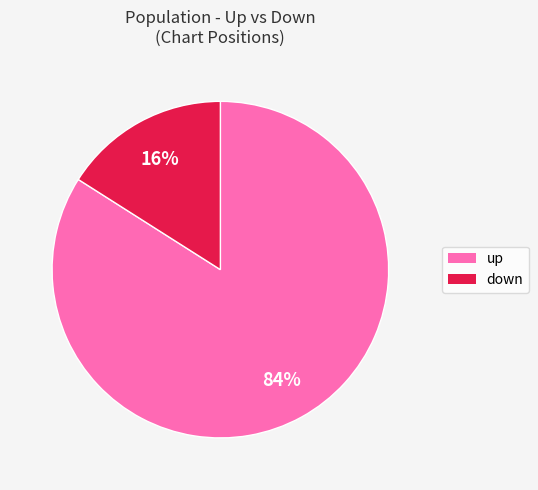

Which slice is the smallest?

down